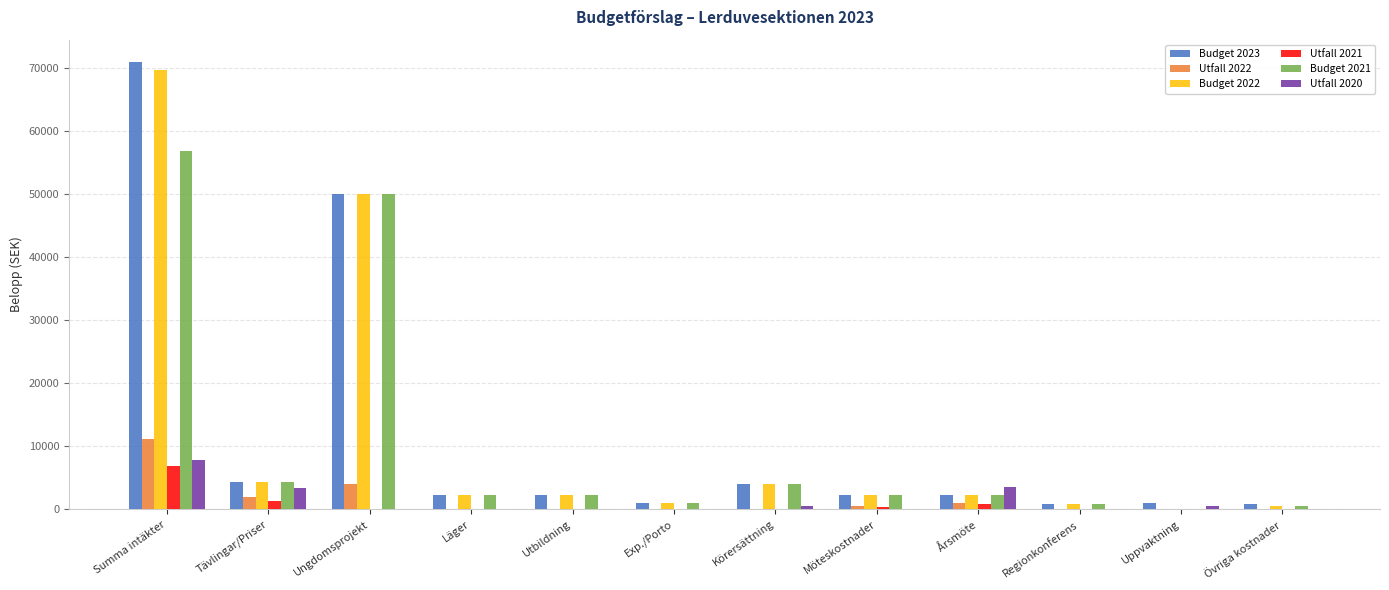

True or false: Utfall 2020 has a value of 0.0 at Utbildning.

True